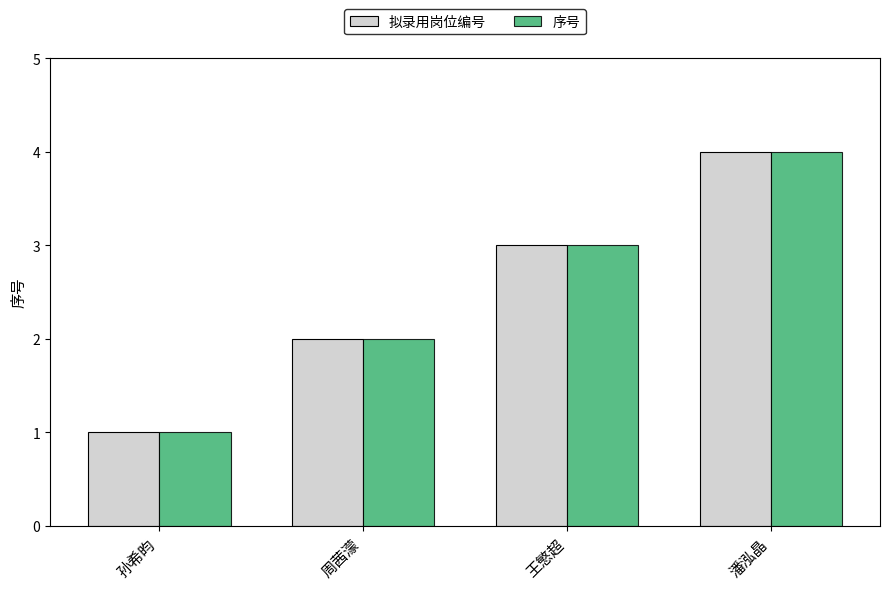

What is the difference between the 序号 values at 周茜濛 and 孙希昀?

1